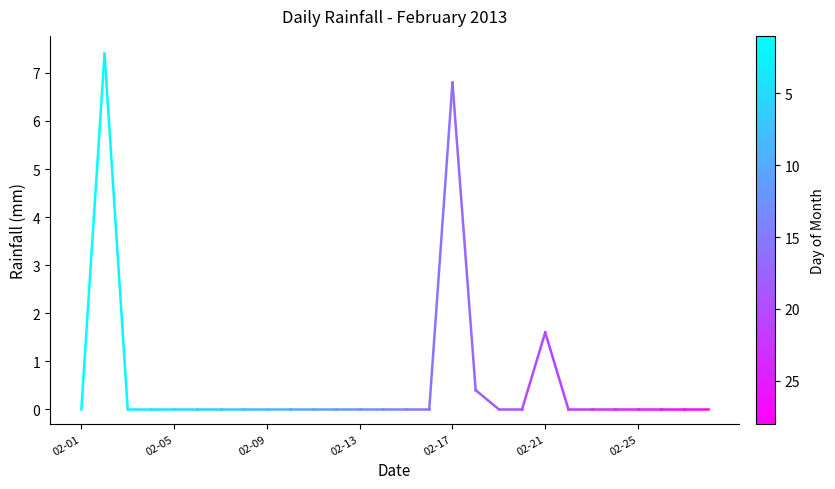

What is the difference between the maximum and minimum values?

7.4